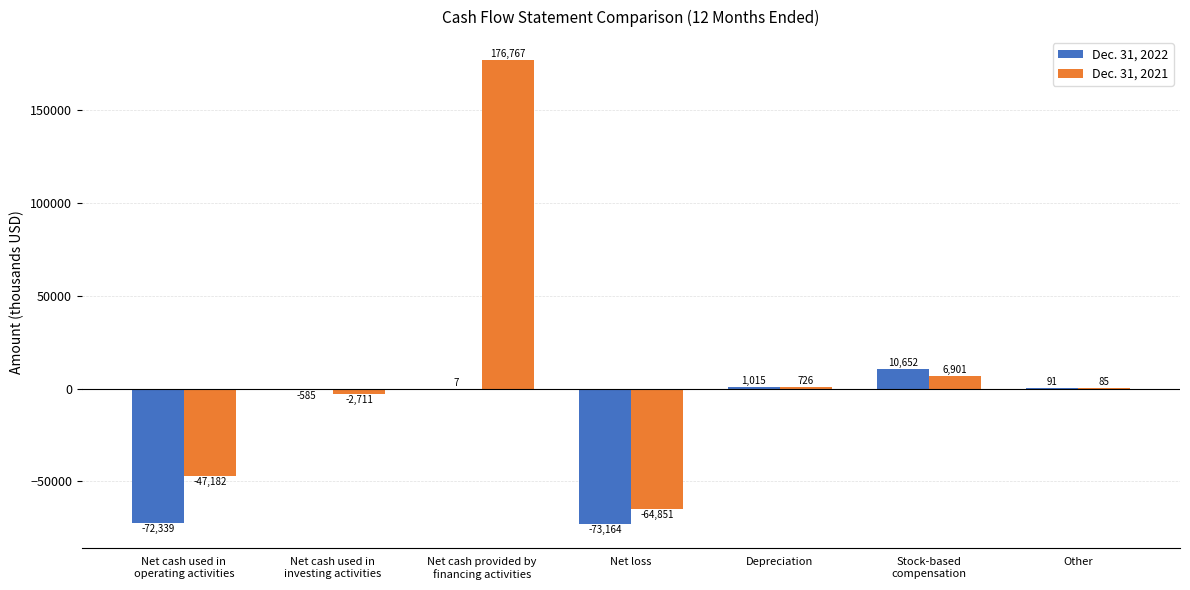

What is the sum of all Dec. 31, 2022 values?

-134323